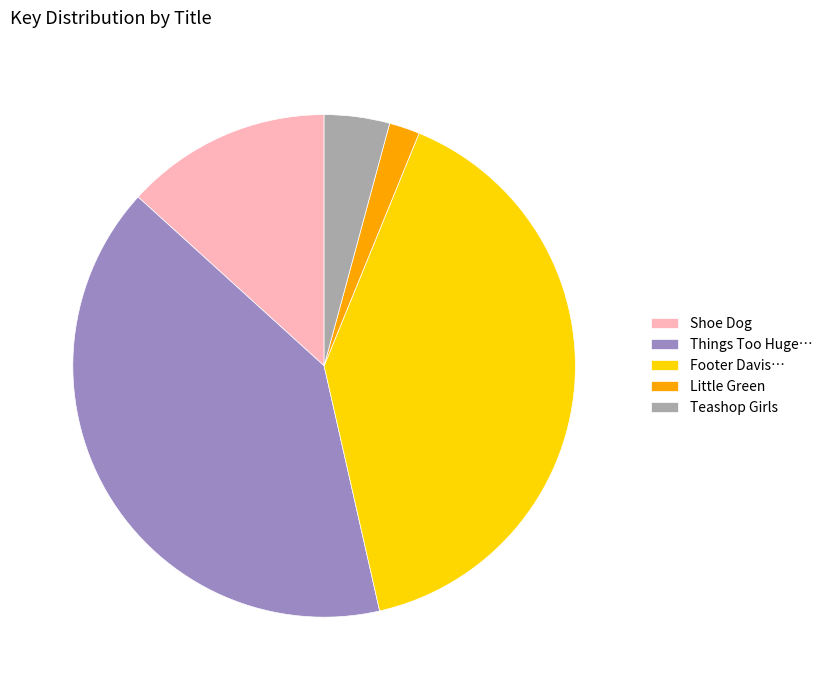

Does Things Too Huge… account for over 50% of the chart?

No